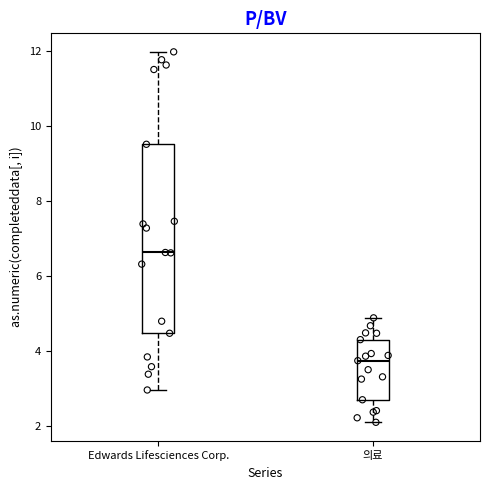

Which box has the lowest median line?

의료